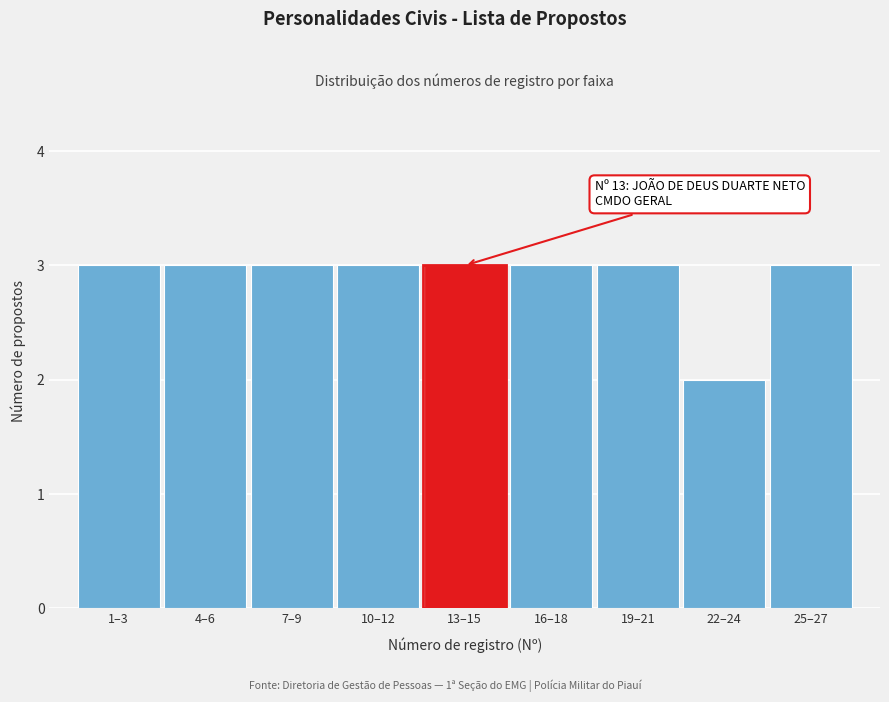

Reading right to left, what are all the values shown in this chart?

25–27=3	22–24=2	19–21=3	16–18=3	13–15=3	10–12=3	7–9=3	4–6=3	1–3=3